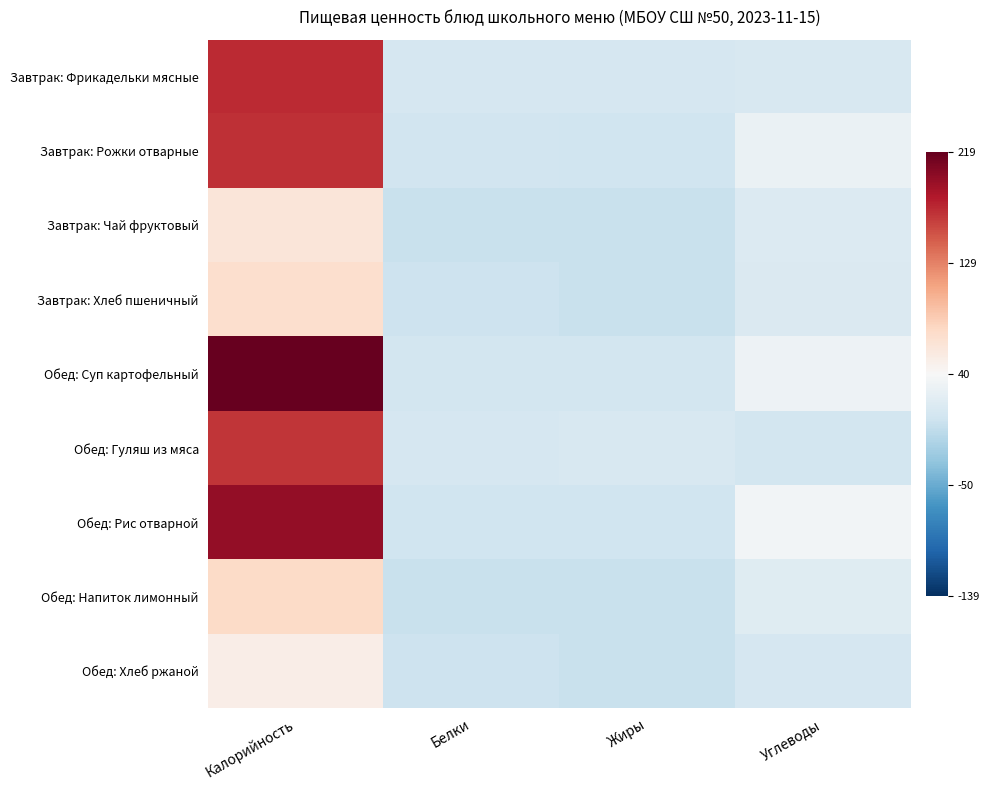

At Калорийность, list the series in order from smallest to largest.

Обед: Хлеб ржаной, Завтрак: Чай фруктовый, Завтрак: Хлеб пшеничный, Обед: Напиток лимонный, Обед: Гуляш из мяса, Завтрак: Рожки отварные, Завтрак: Фрикадельки мясные, Обед: Рис отварной, Обед: Суп картофельный